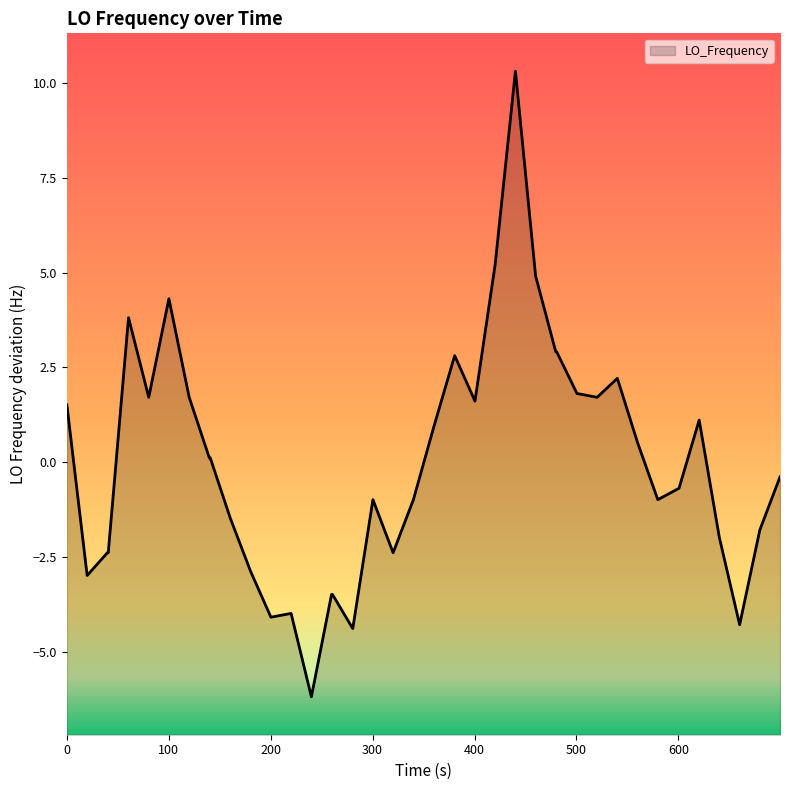

What is the value of the 39th point from the left?

-1.8